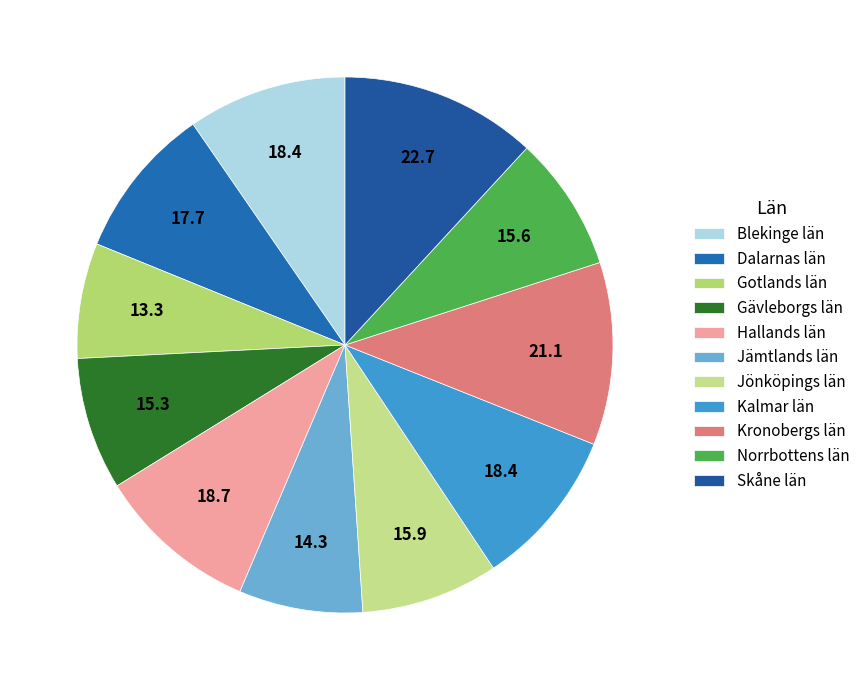

Between Dalarnas län and Kronobergs län, which is larger?

Kronobergs län